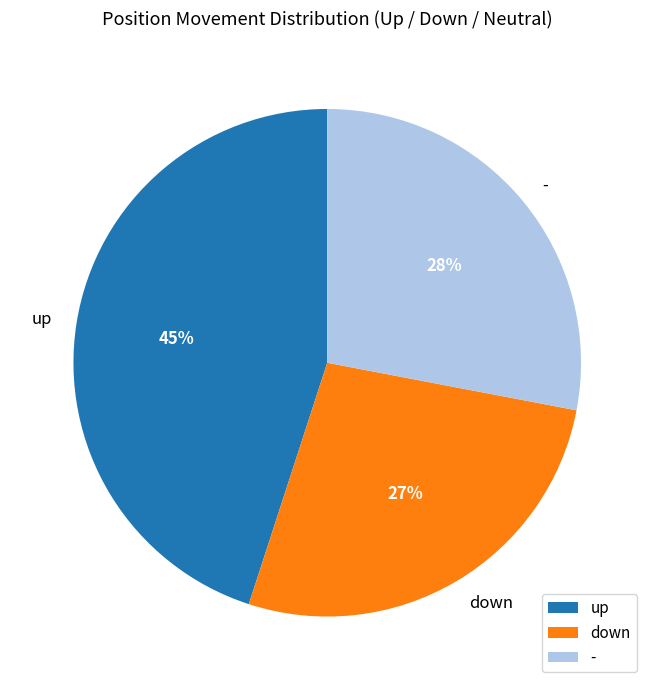

Combined, do down and up account for over 50%?

Yes